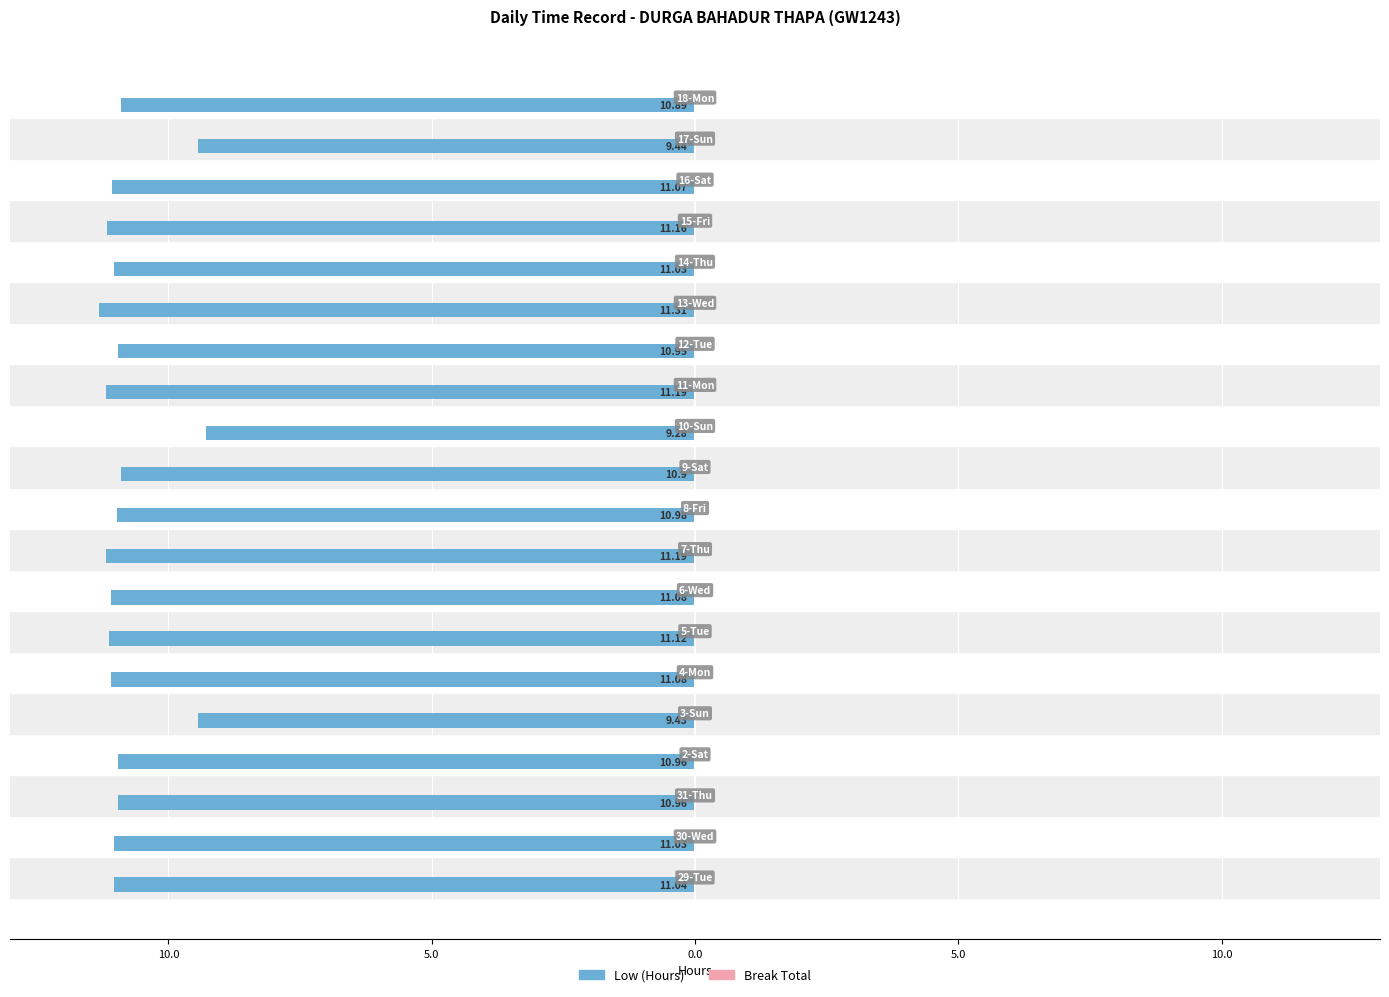

Does the chart contain any negative values?

Yes